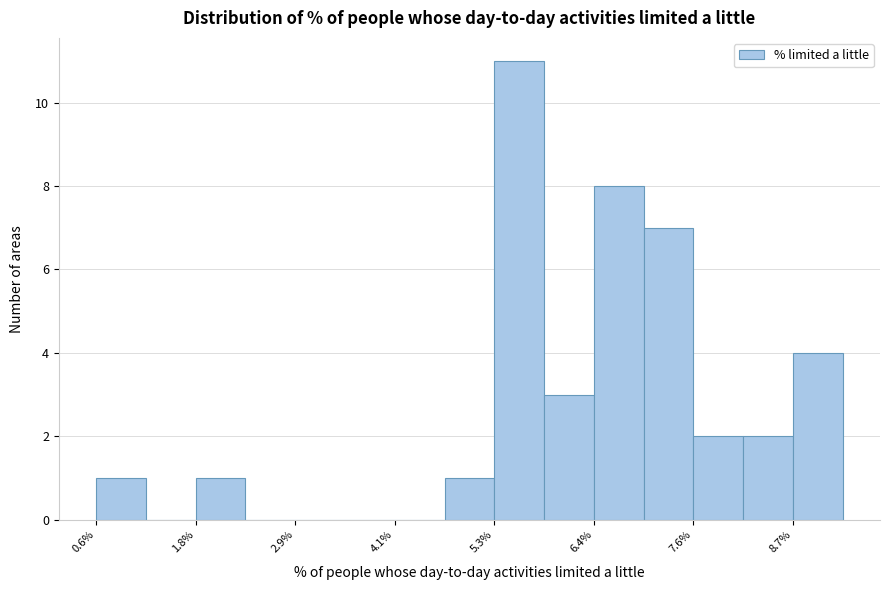

Read against the x-axis, roughly where is the centre of the tallest bar?

5.6